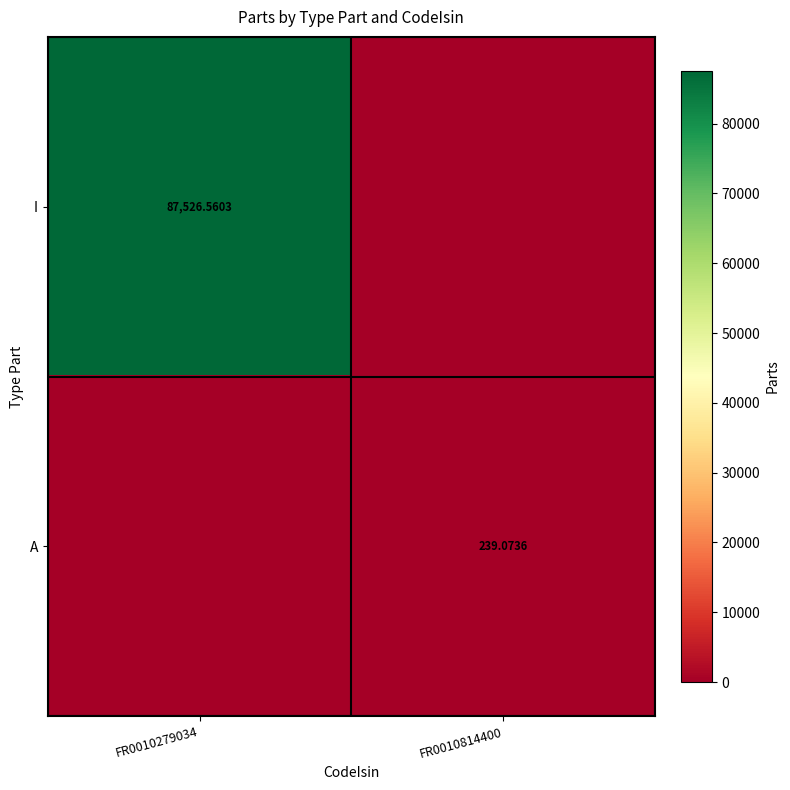

Which category has the lowest value across all series?

FR0010814400